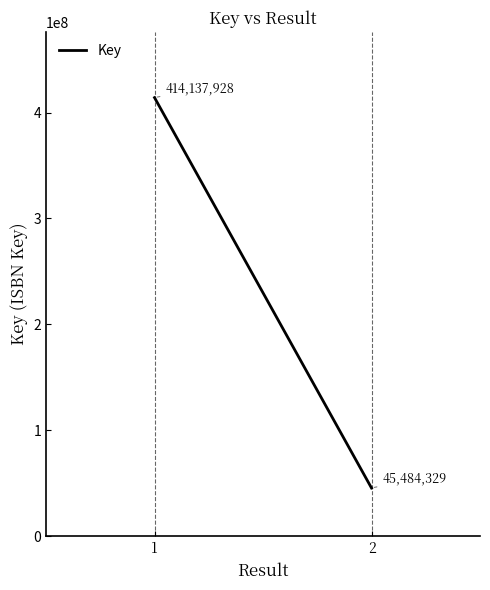

Reading left to right, extract all data points from this chart.

414137928	45484329